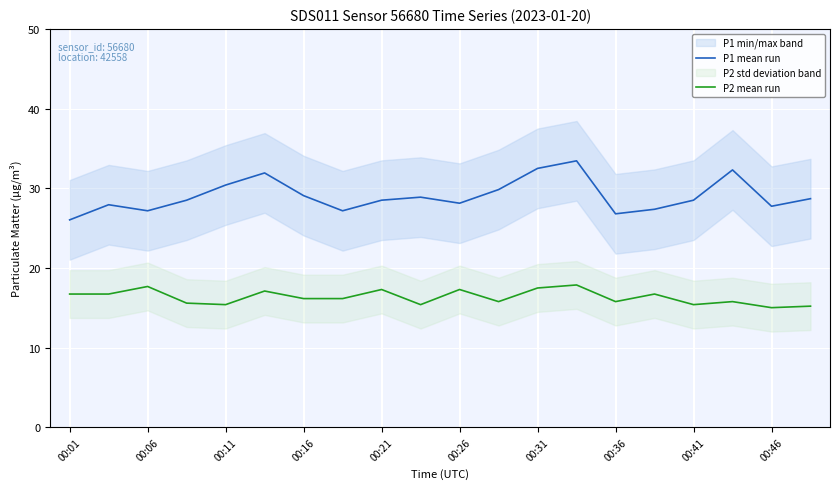

What is the difference between the second highest and second lowest values in the P1 mean run series?

5.7